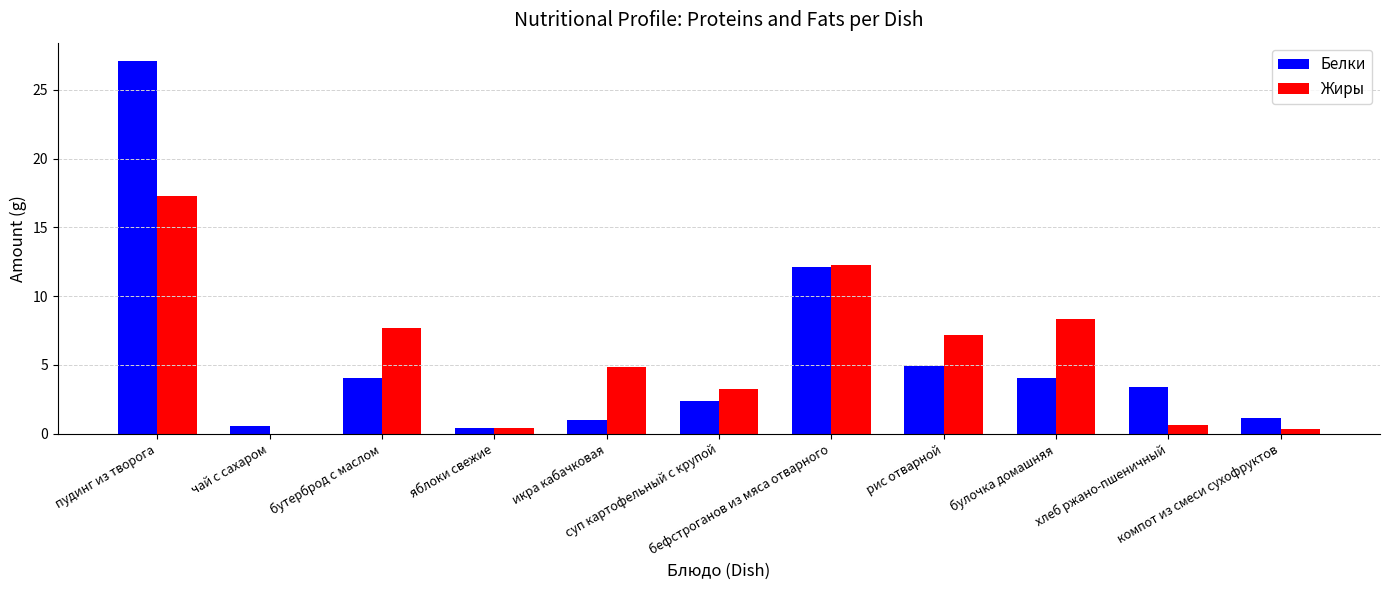

Which series has the largest range (max minus min)?

Белки